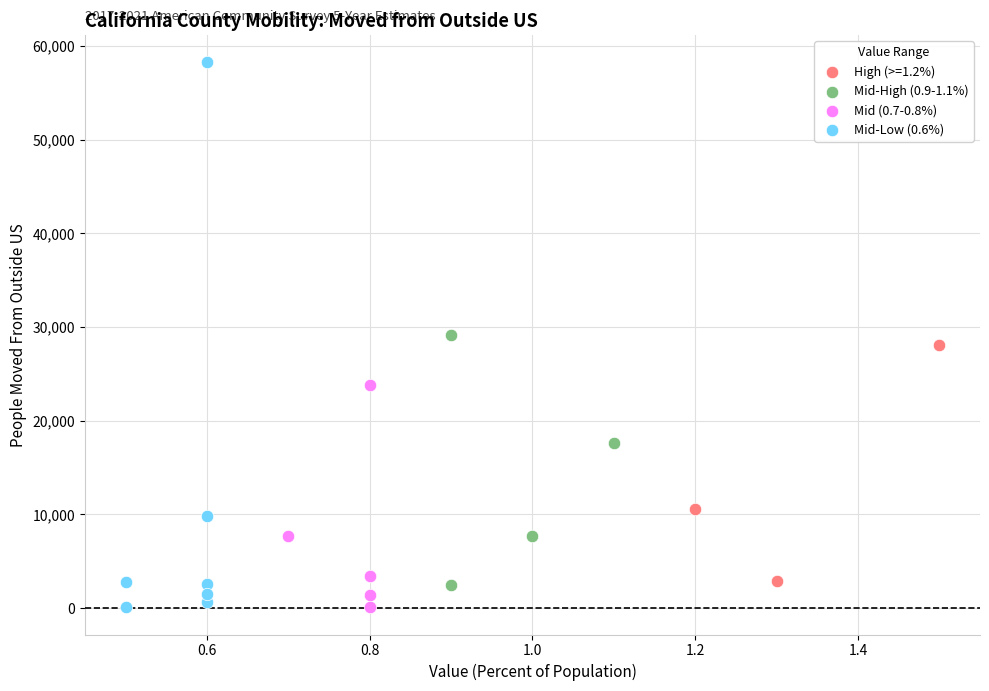

Which series reaches the maximum Y coordinate?

Mid-Low (0.6%)